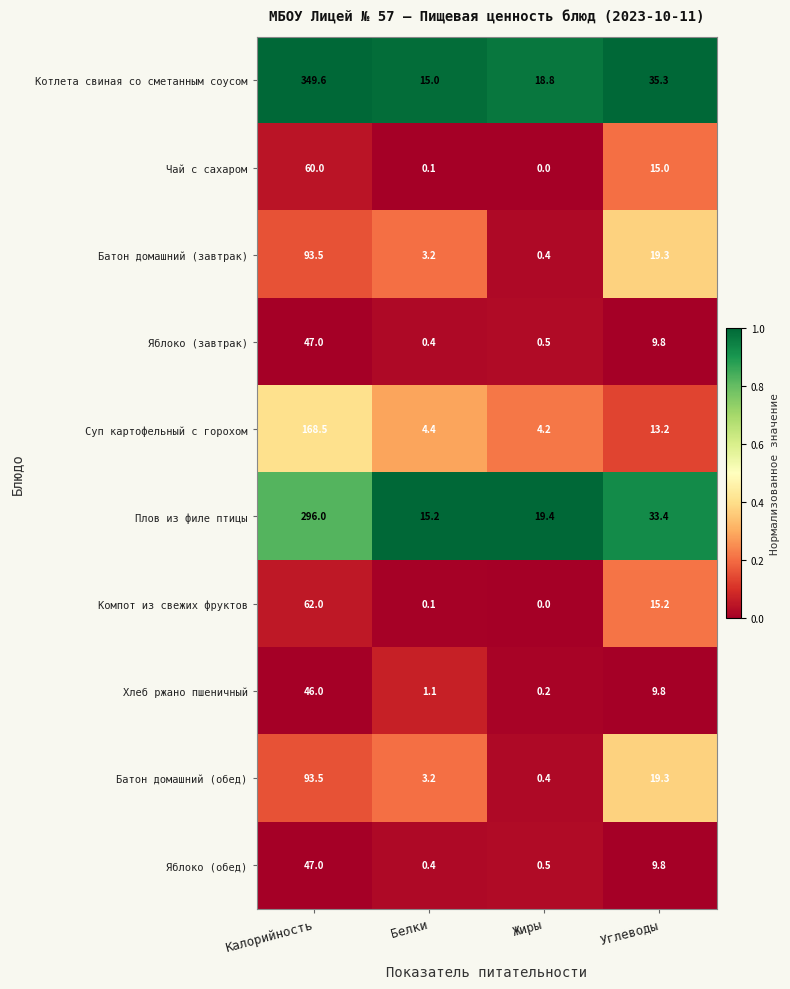

Which category has the highest value across all series?

Калорийность